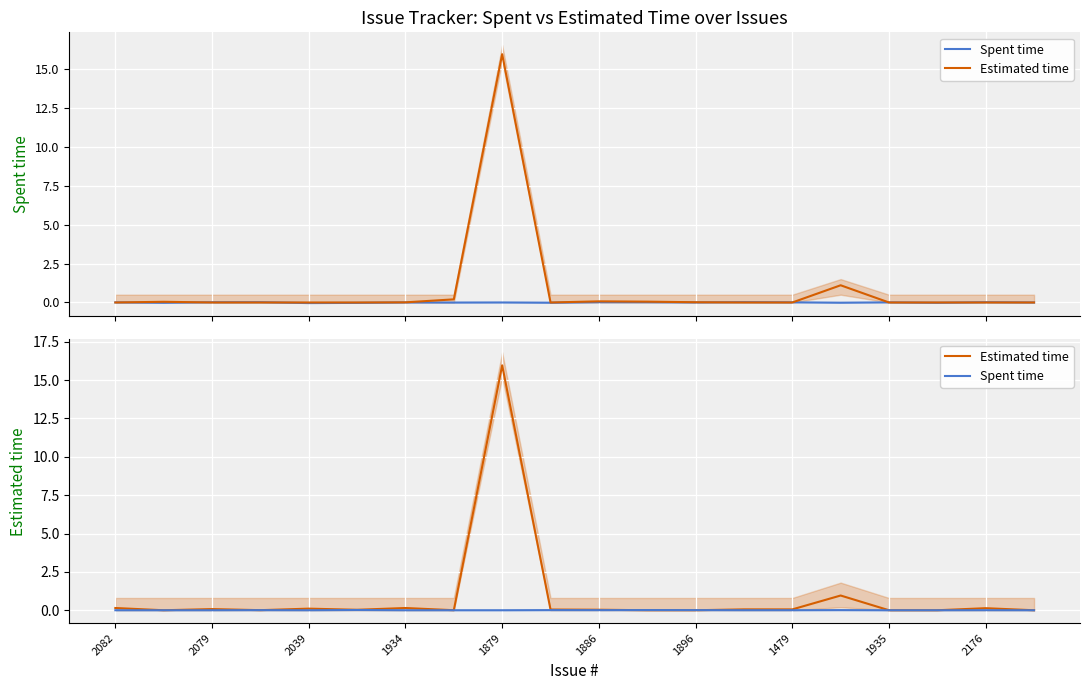

Where is the first local minimum for Estimated time?

2079